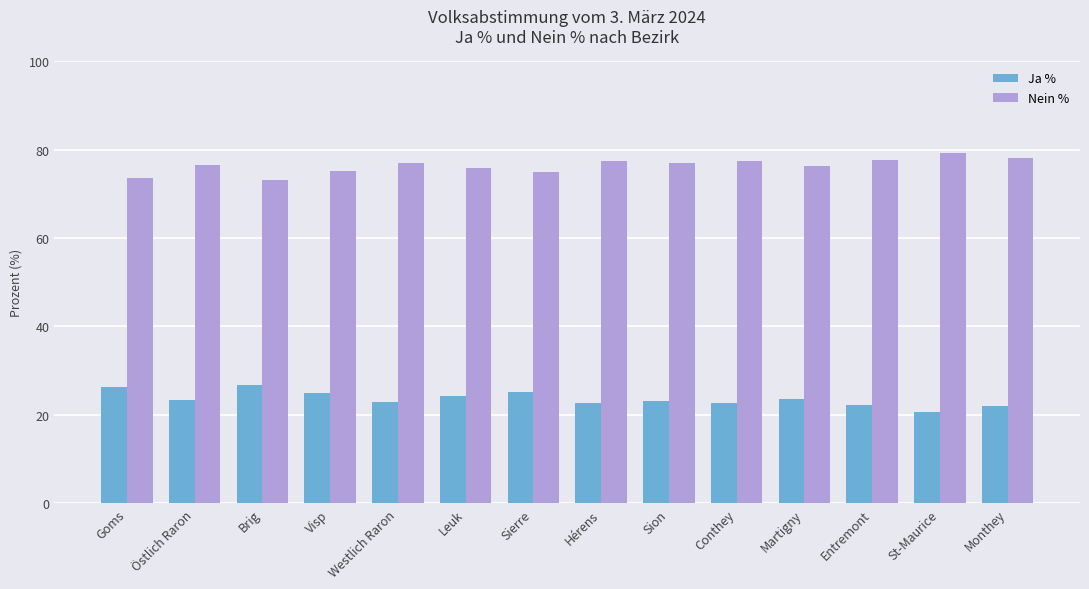

What is the difference between the second highest and minimum values in the Ja % series?

5.6